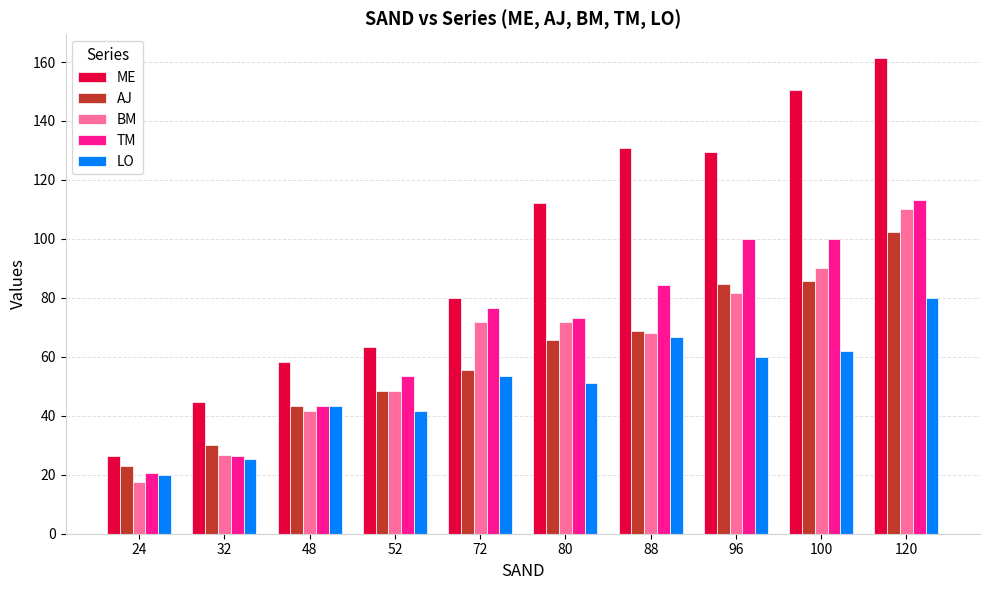

At which label is LO closest to 50?

80